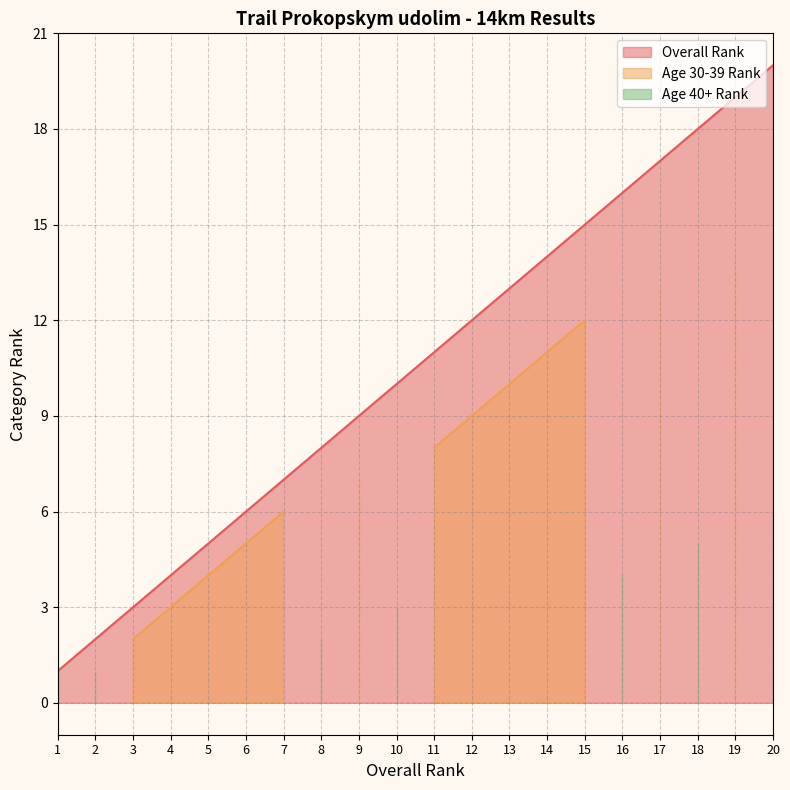

List the series in order of their peak value, highest first.

Overall Rank, Age 30-39 Rank, Age 40+ Rank